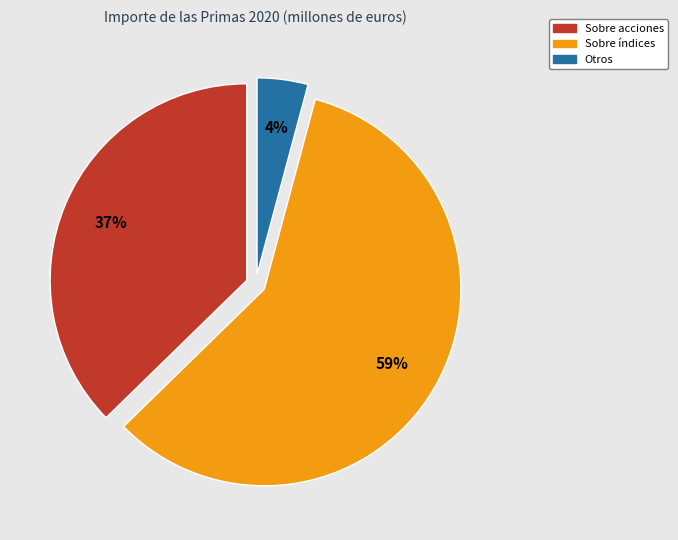

To the nearest percent, what portion does Otros represent?

4%